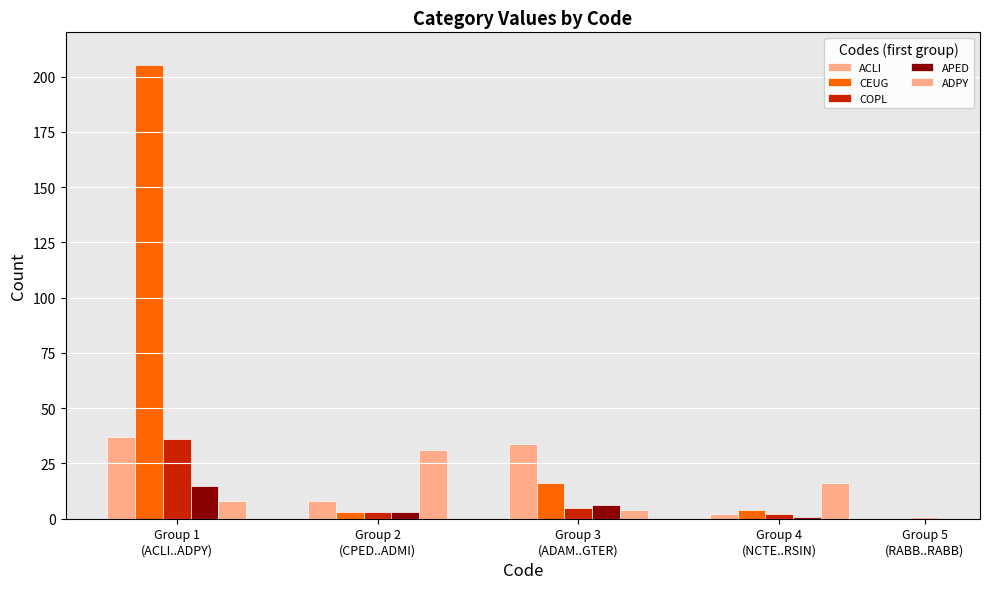

Reading left to right, extract all data points from this chart.

ACLI=37	CEUG=205	COPL=36	APED=15	ADPY=8	CPED=8	CPLI=3	ACHD=3	CPLA=3	ADMI=31	ADAM=34	GAGV=16	GELG=5	GMIN=6	GTER=4	NCTE=2	PTLA=4	NTPT=2	RUNI=1	RSIN=16	RABB=1